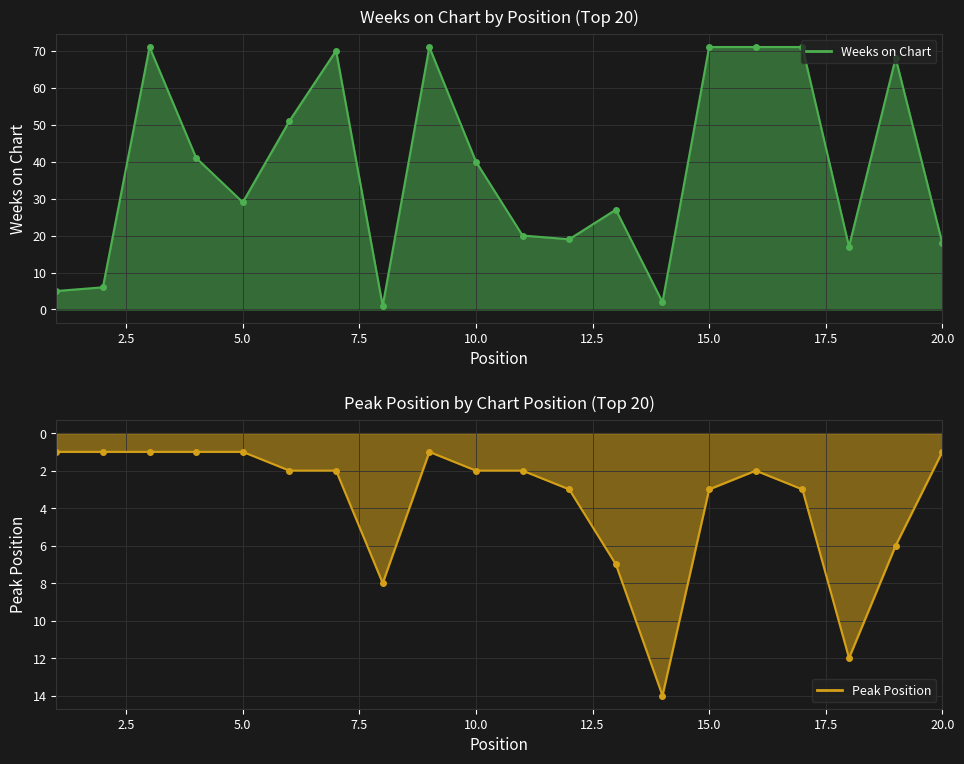

What is the sum of the Peak Position values at 1 and 16?

3